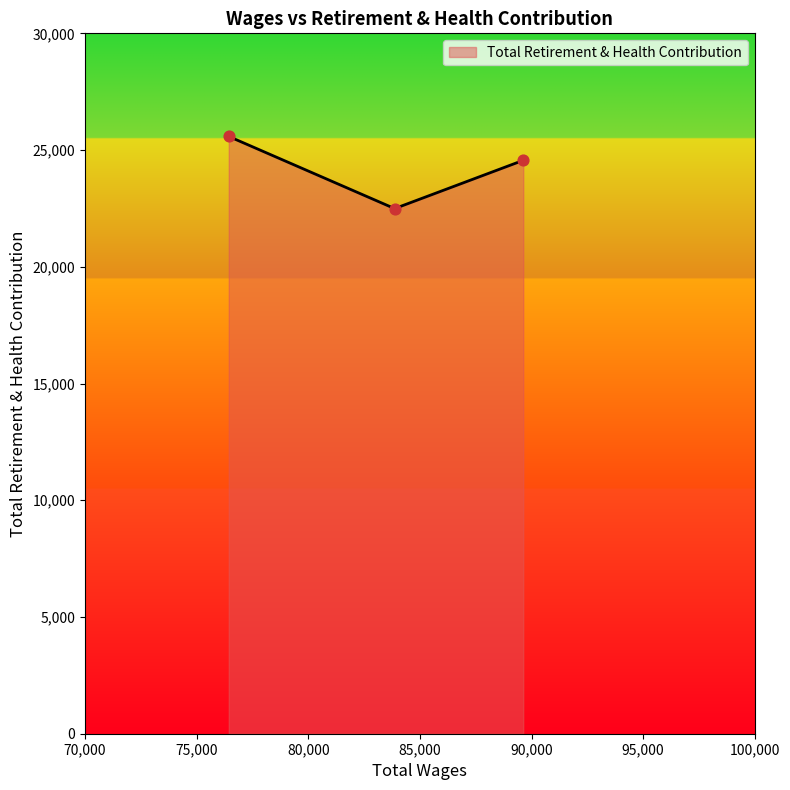

What is the sum of all values?

72636